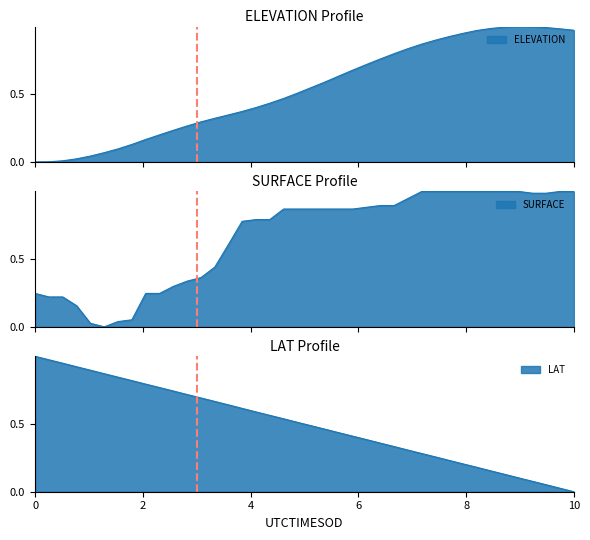

Reading left to right, list all the values displayed in this chart.

ELEVATION: 0.0	0.0	0.0	0.0	0.0	0.1	0.1	0.1	0.2	0.2	0.2	0.3	0.3	0.3	0.3	0.4	0.4	0.4	0.5	0.5	0.5	0.6	0.6	0.7	0.7	0.8	0.8	0.8	0.9	0.9	0.9	1.0	1.0	1.0	1.0	1.0	1.0	1.0	1.0	1.0
SURFACE: 0.2	0.2	0.2	0.2	0.0	0.0	0.0	0.1	0.2	0.2	0.3	0.3	0.4	0.4	0.6	0.8	0.8	0.8	0.9	0.9	0.9	0.9	0.9	0.9	0.9	0.9	0.9	0.9	1.0	1.0	1.0	1.0	1.0	1.0	1.0	1.0	1.0	1.0	1.0	1.0
LAT: 1.0	1.0	0.9	0.9	0.9	0.9	0.8	0.8	0.8	0.8	0.7	0.7	0.7	0.7	0.6	0.6	0.6	0.6	0.5	0.5	0.5	0.5	0.4	0.4	0.4	0.4	0.3	0.3	0.3	0.3	0.2	0.2	0.2	0.2	0.1	0.1	0.1	0.1	0.0	0.0